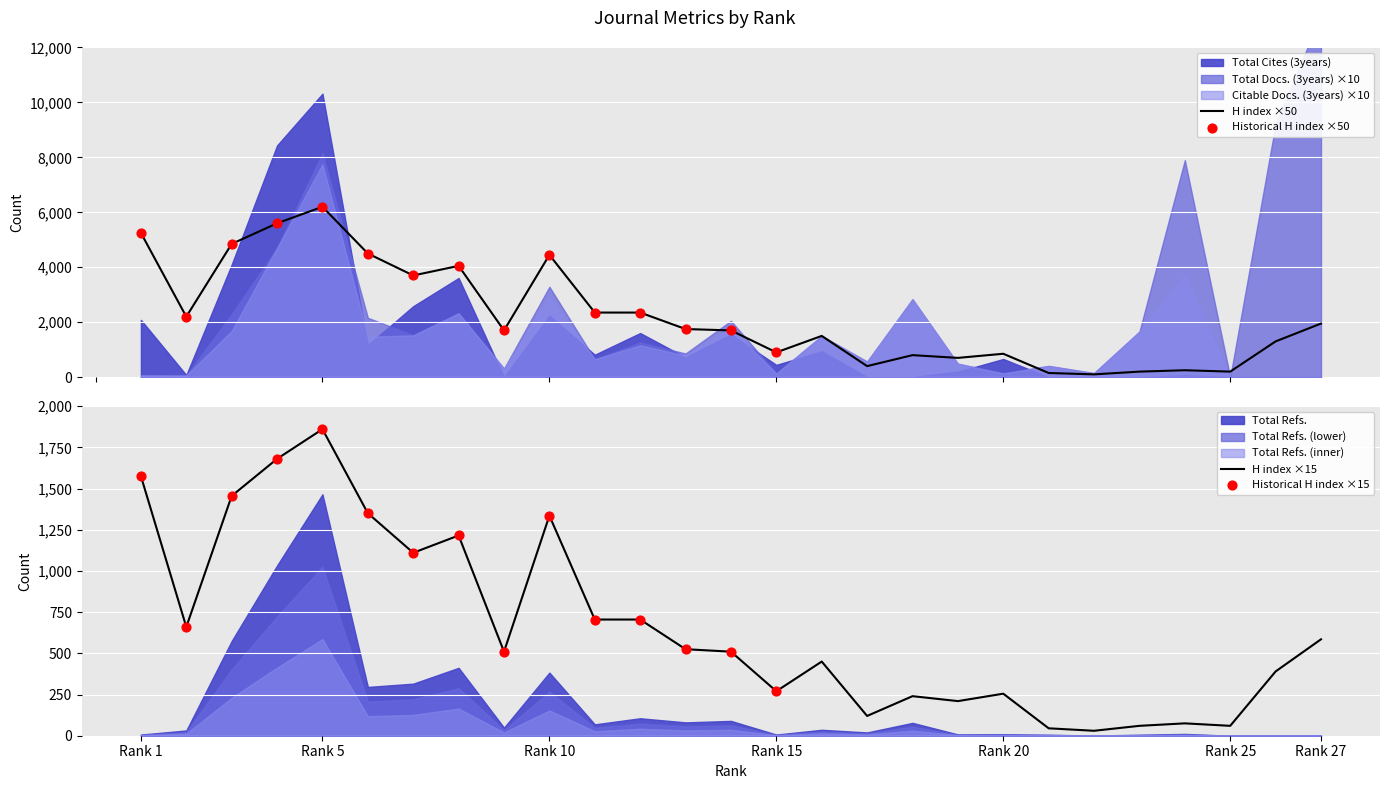

Which series reaches the minimum Y coordinate?

Total Docs. (3years)